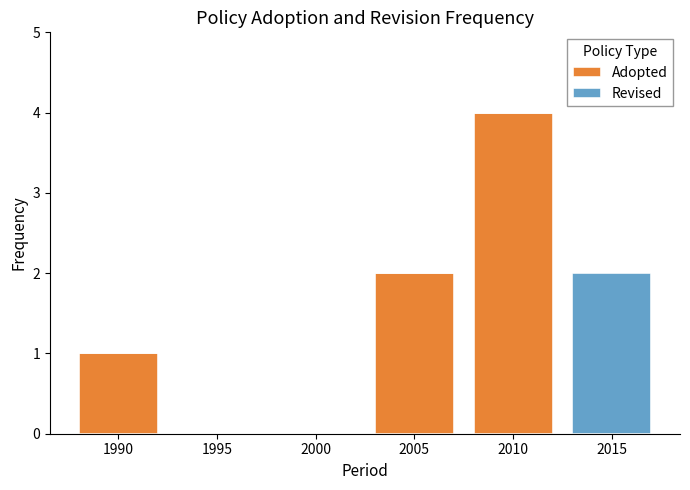

How many series are shown in this chart?

2